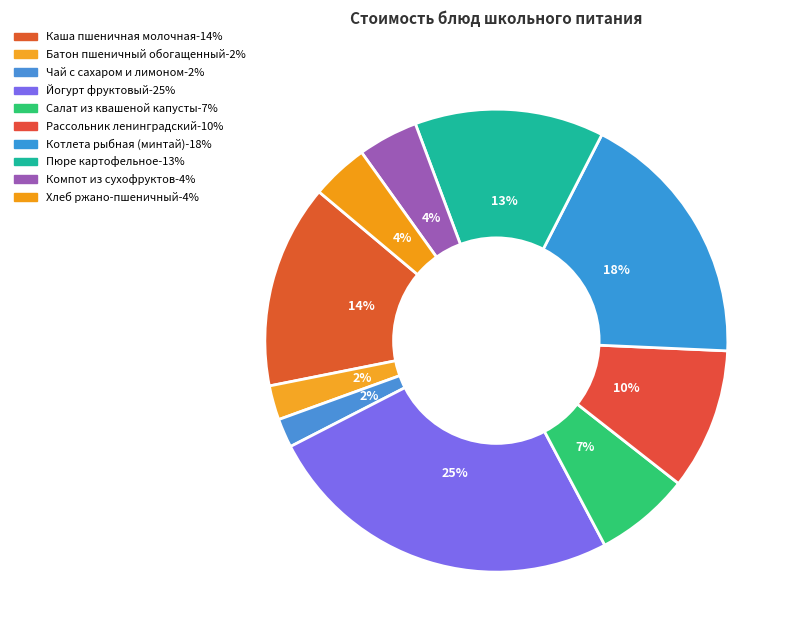

How many segments does this pie chart have?

10